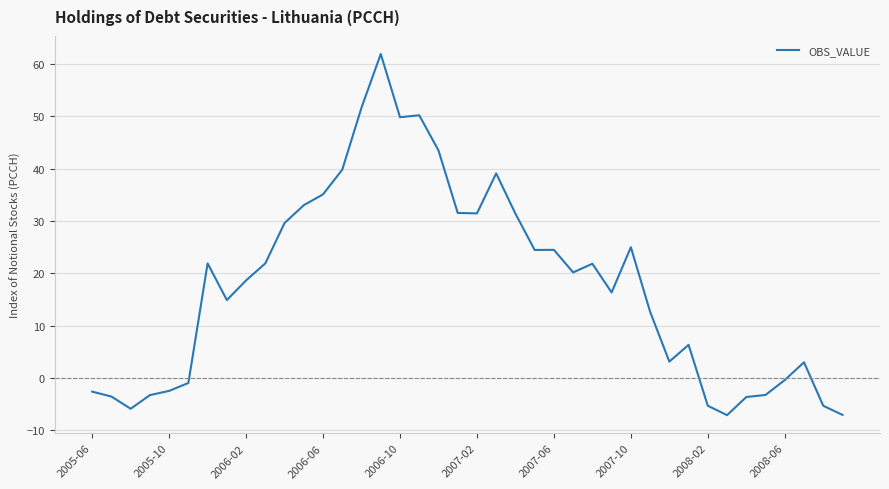

What is the minimum value shown in the chart?

-7.1